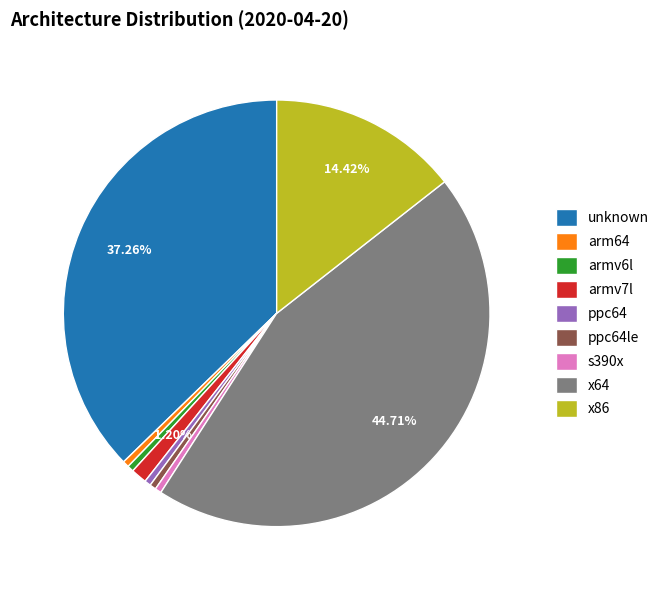

How many slices are in this pie chart?

9